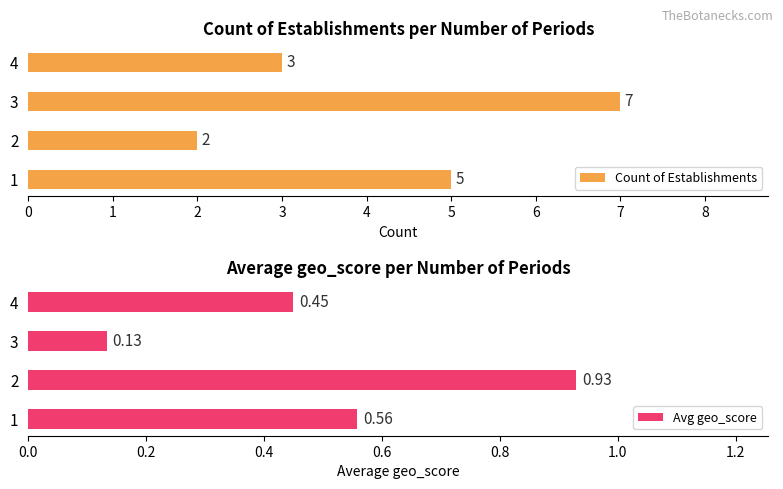

What is the sum of the Count of Establishments values at 1 and 2?

7